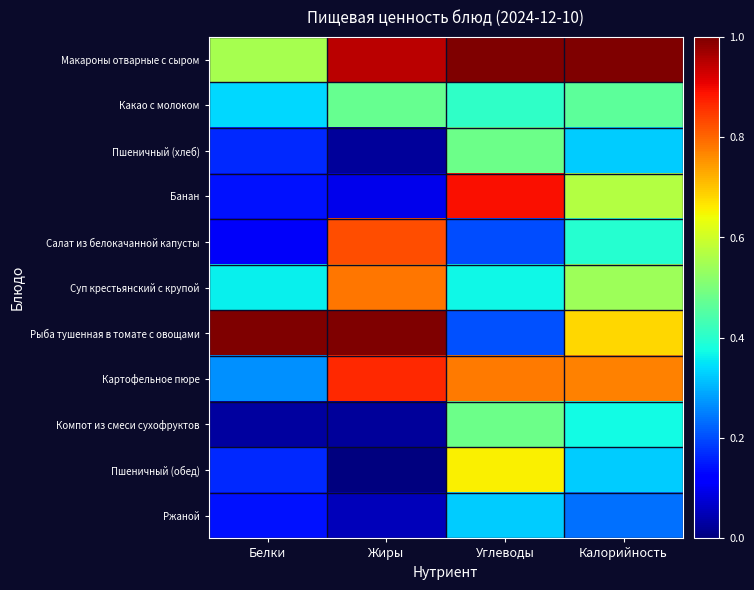

Which category has the lowest value across all series?

Жиры